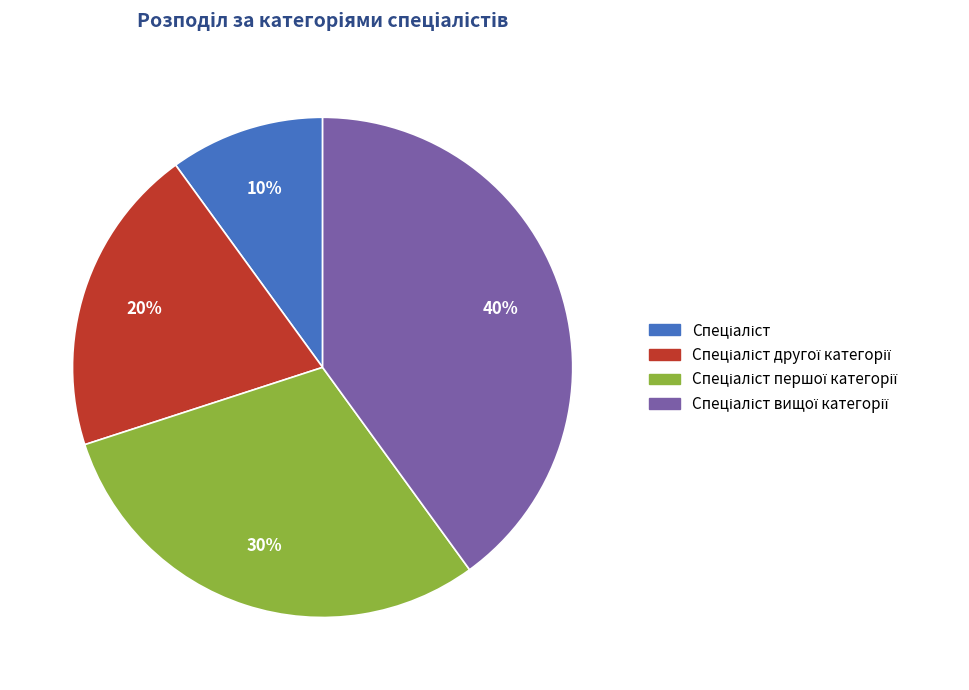

To the nearest percent, what is the difference between the largest and smallest slice percentages?

30%